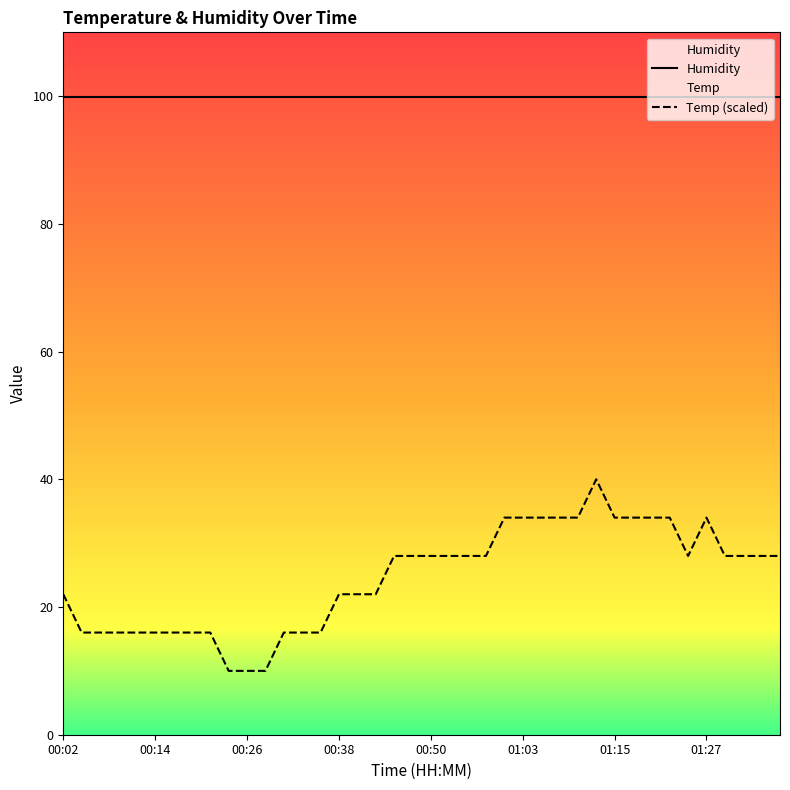

Which series has the widest spread of values?

Temp (scaled)